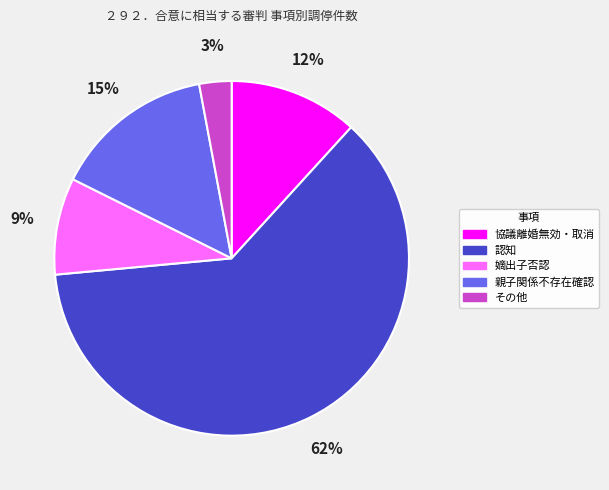

To the nearest percent, what is the combined percentage of その他 and 嫡出子否認?

12%